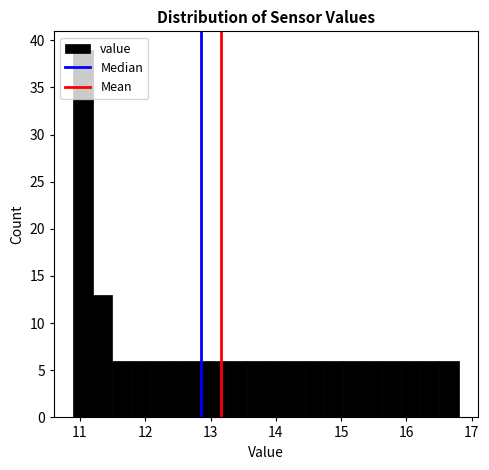

Read against the x-axis, roughly where is the centre of the tallest bar?

11.0